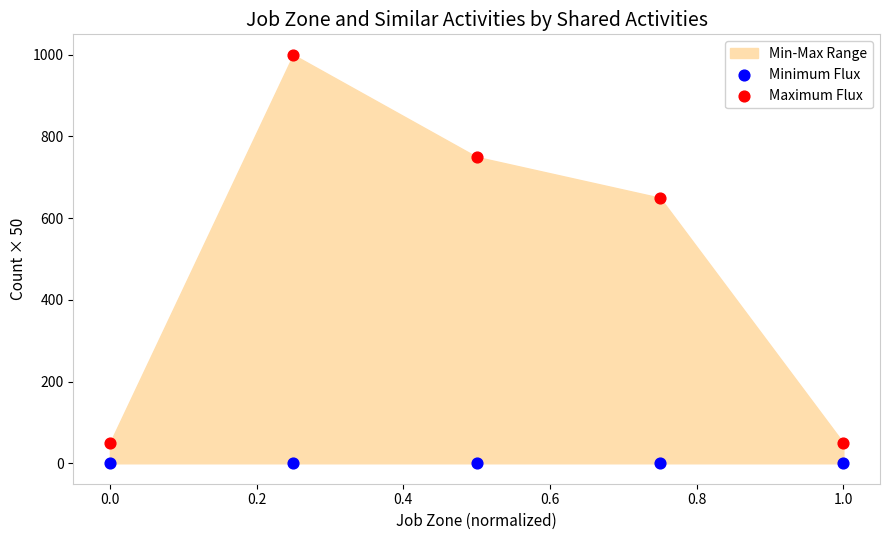

Across all data points, what is the average Y value?

250